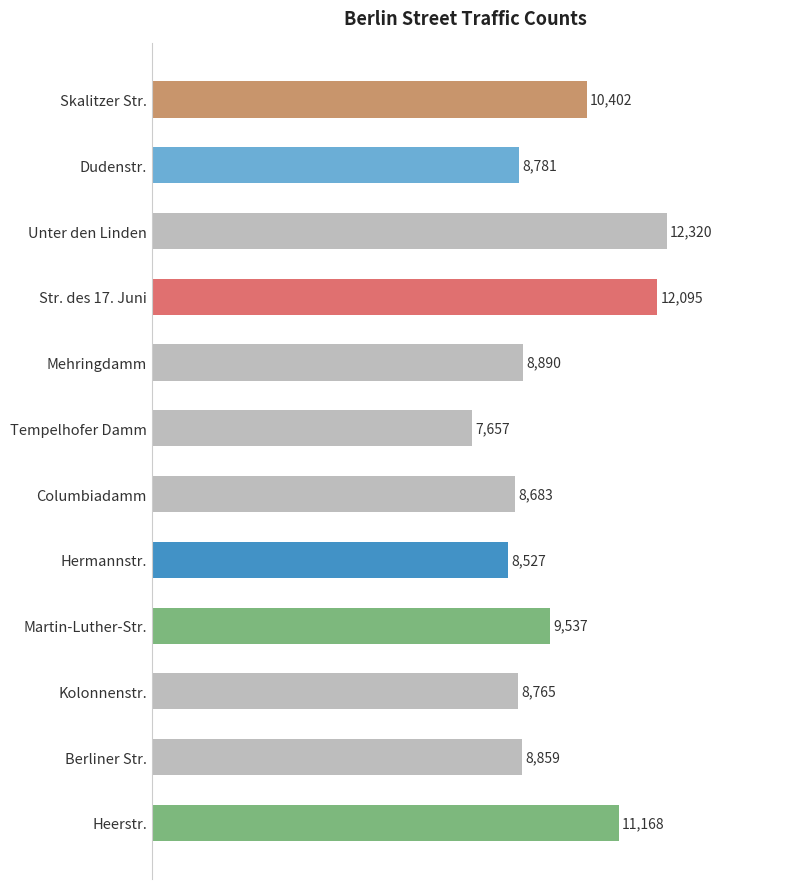

Reading bottom to top, extract all data points from this chart.

11168	8859	8765	9537	8527	8683	7657	8890	12095	12320	8781	10402